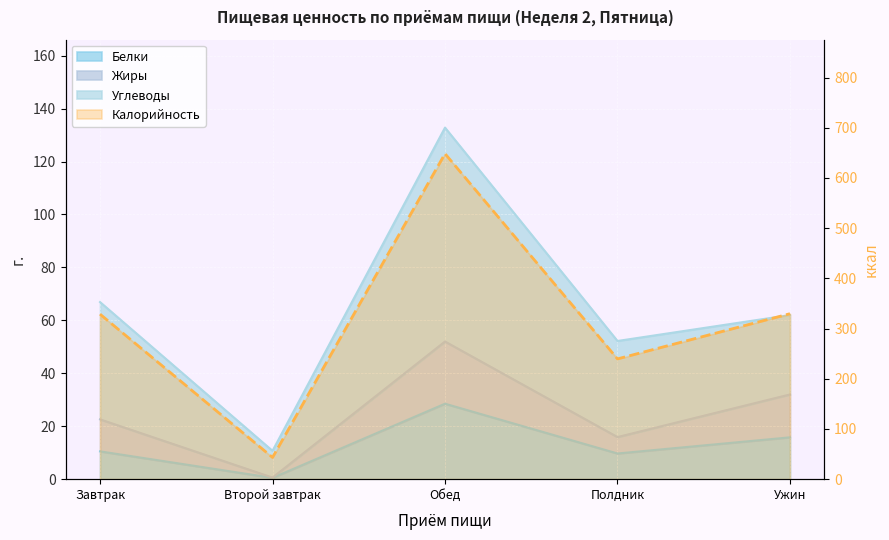

What is the difference between the highest and lowest values at Полдник?

229.9